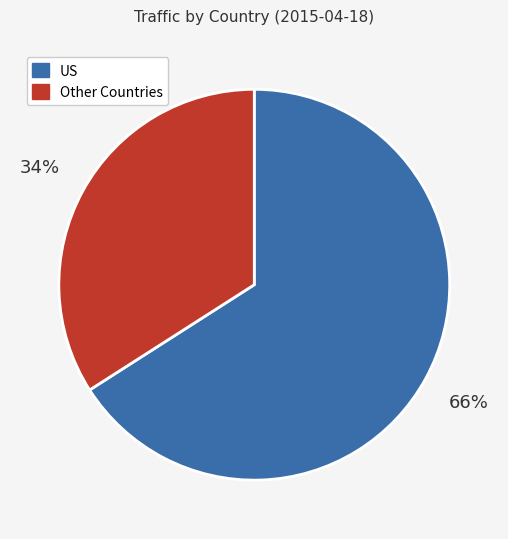

Count the number of slices in the pie.

2